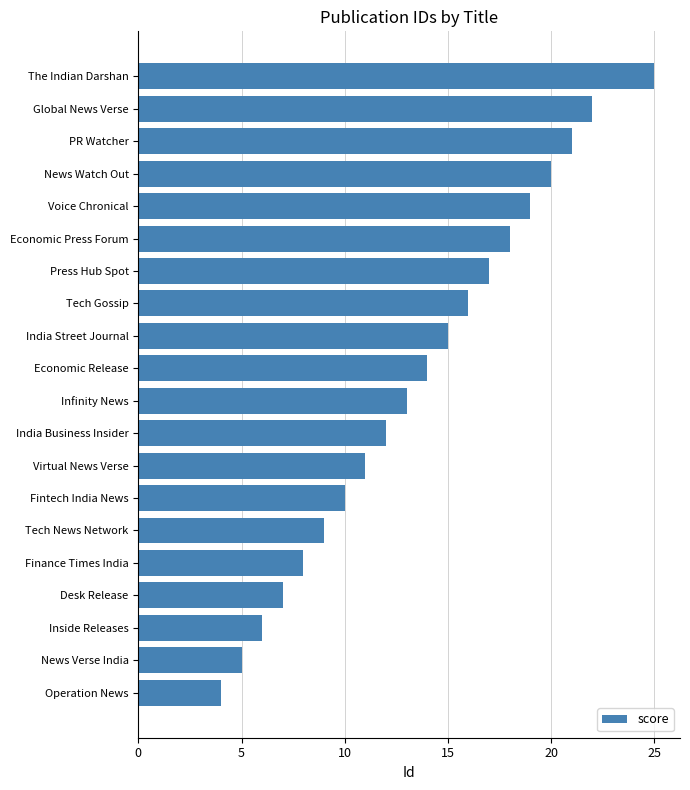

The value at News Watch Out is 20. True or false?

True